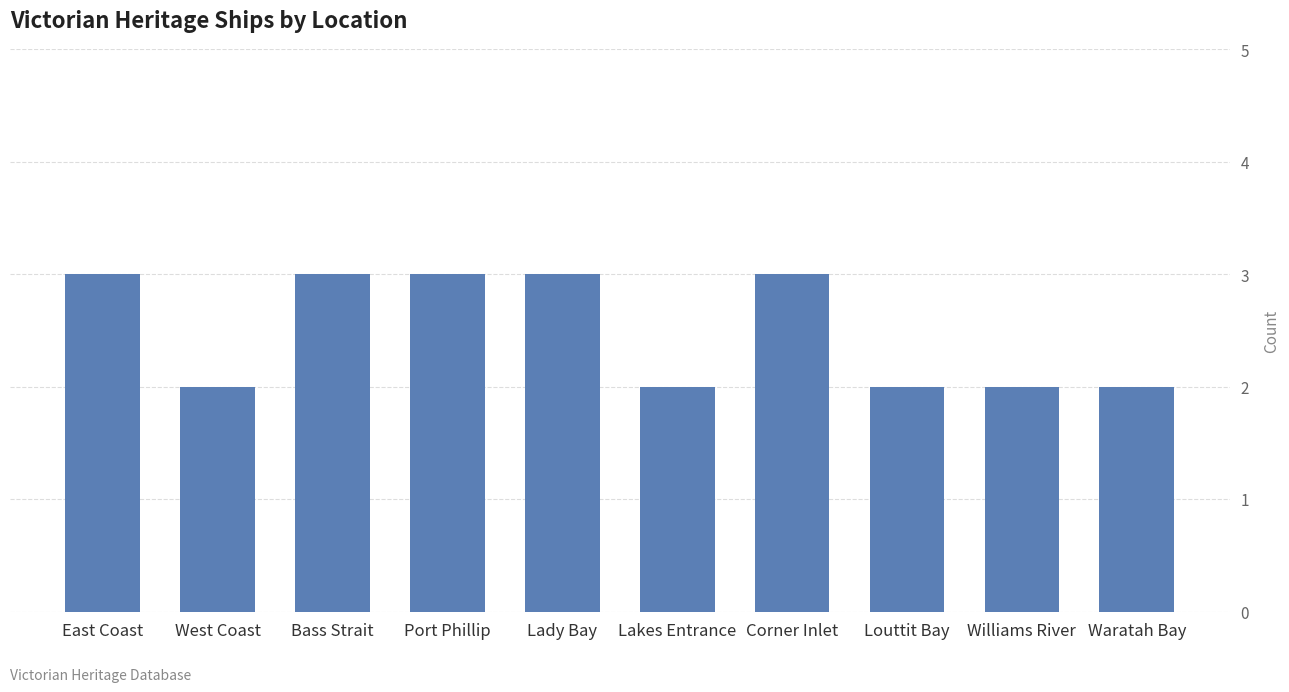

True or false: the data shows 3 at Williams River.

False